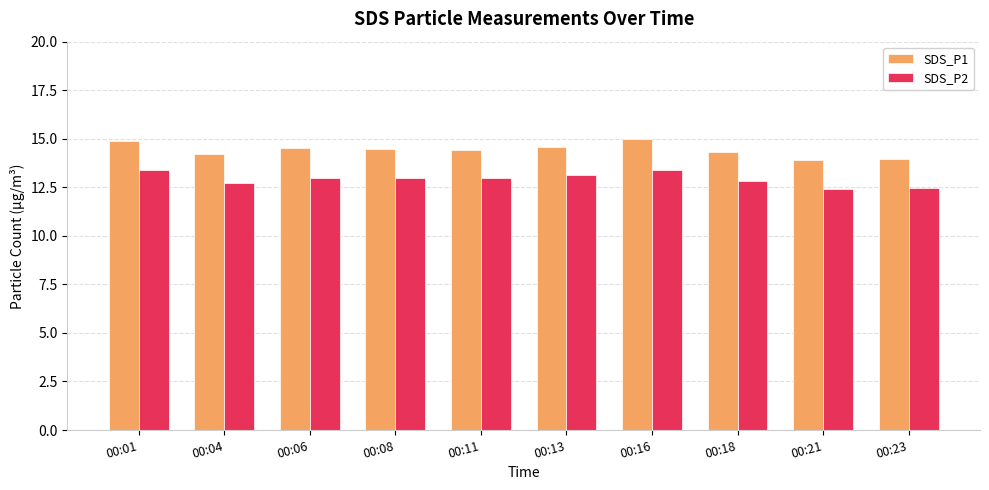

At 00:01, list the series in order from smallest to largest.

SDS_P2, SDS_P1